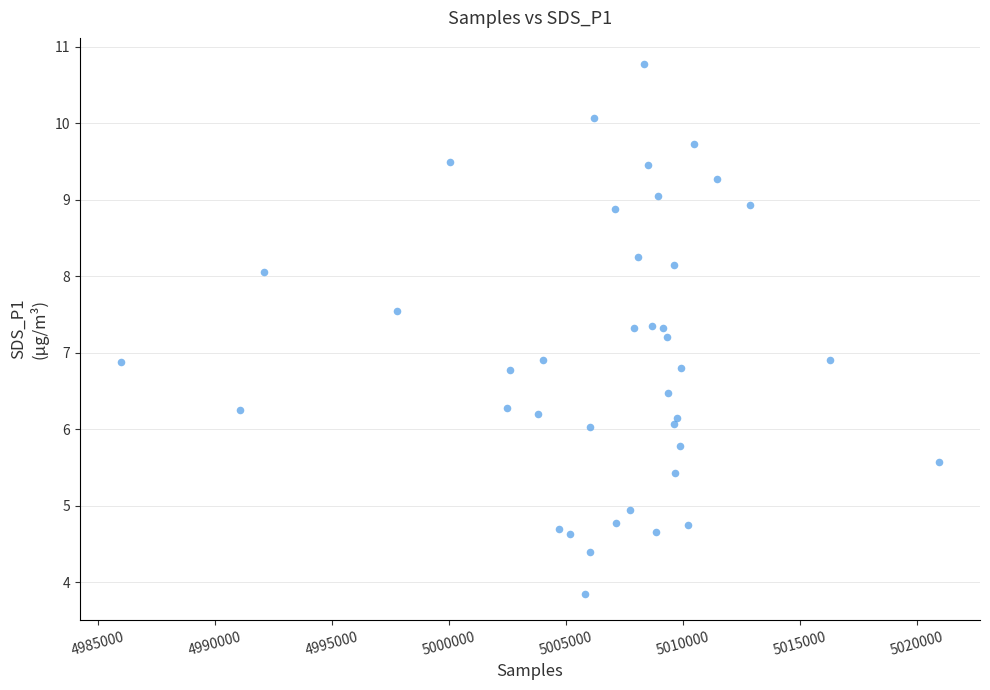

What is the range of X values (max minus min)?

34964.0